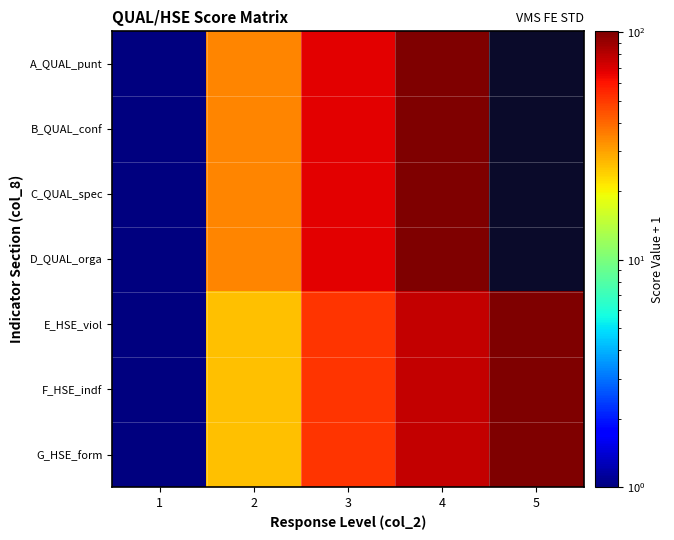

What is the minimum value shown in the chart?

1.0